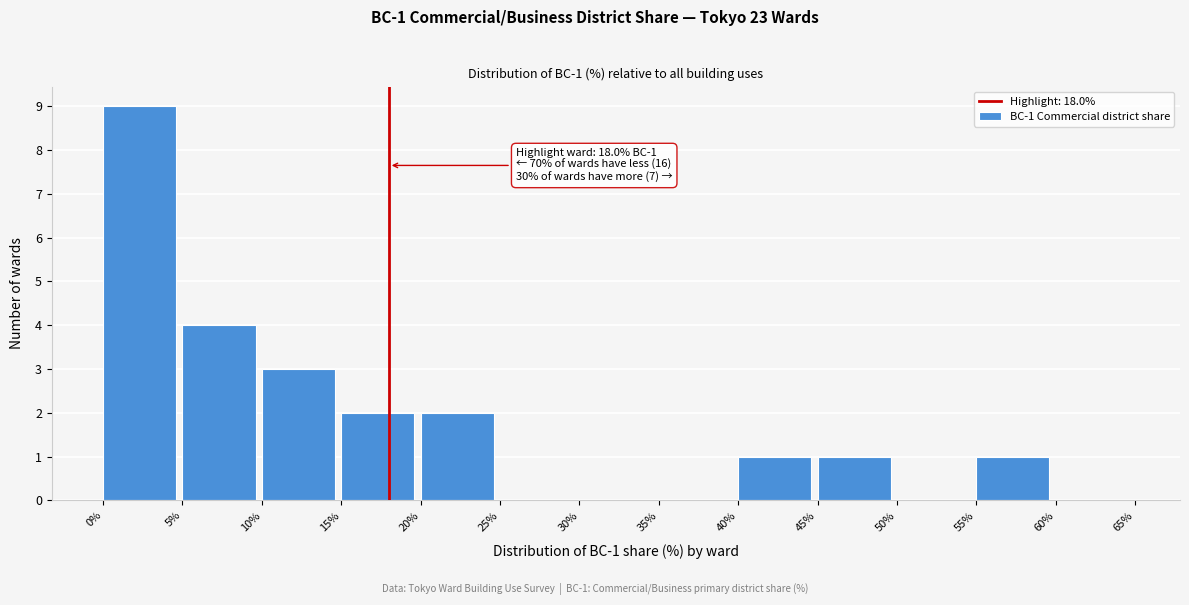

Which range on the x-axis has the tallest bar?

0% to 5%